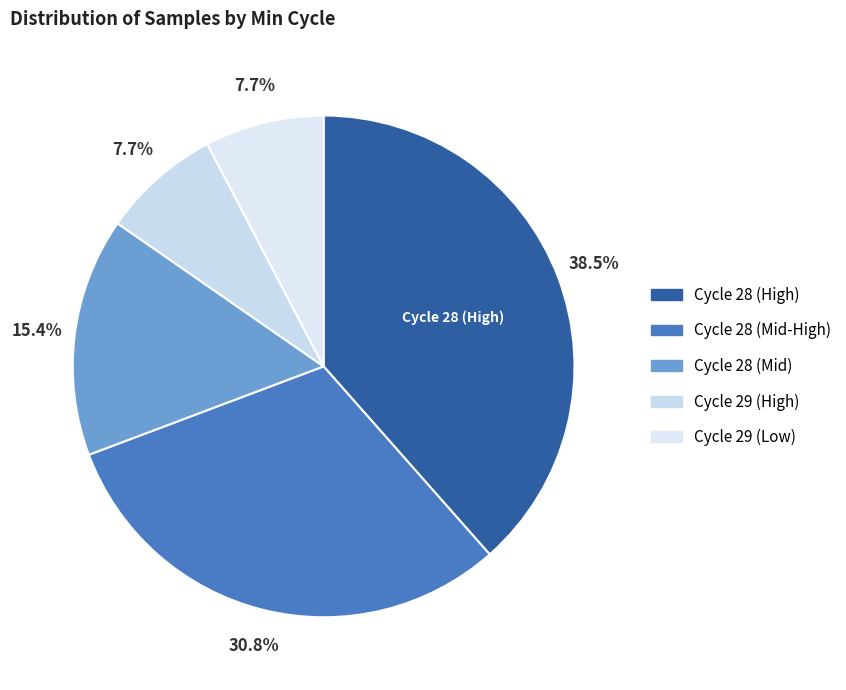

How many segments does this pie chart have?

5